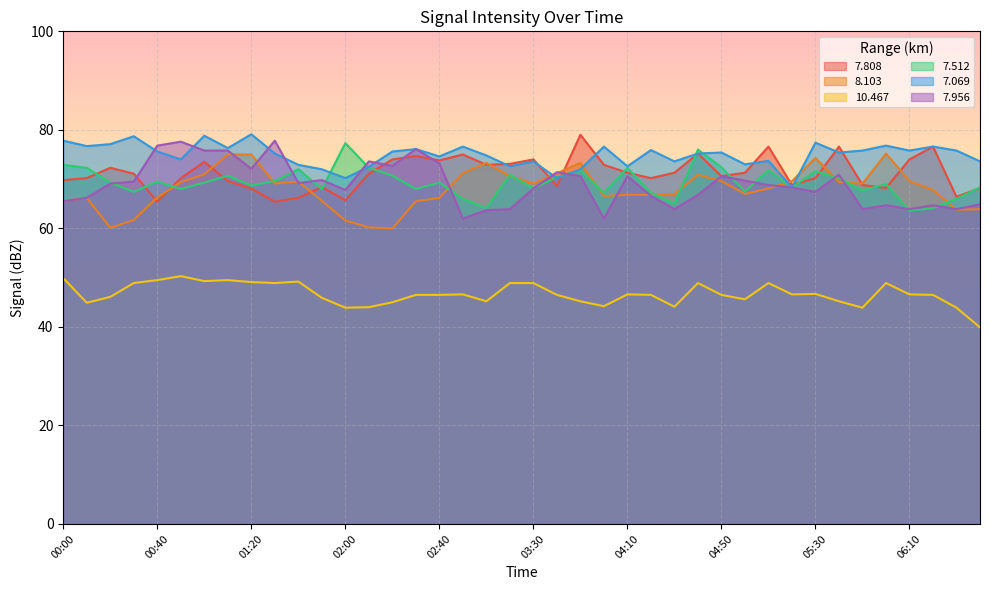

What is the smallest value displayed?

39.9